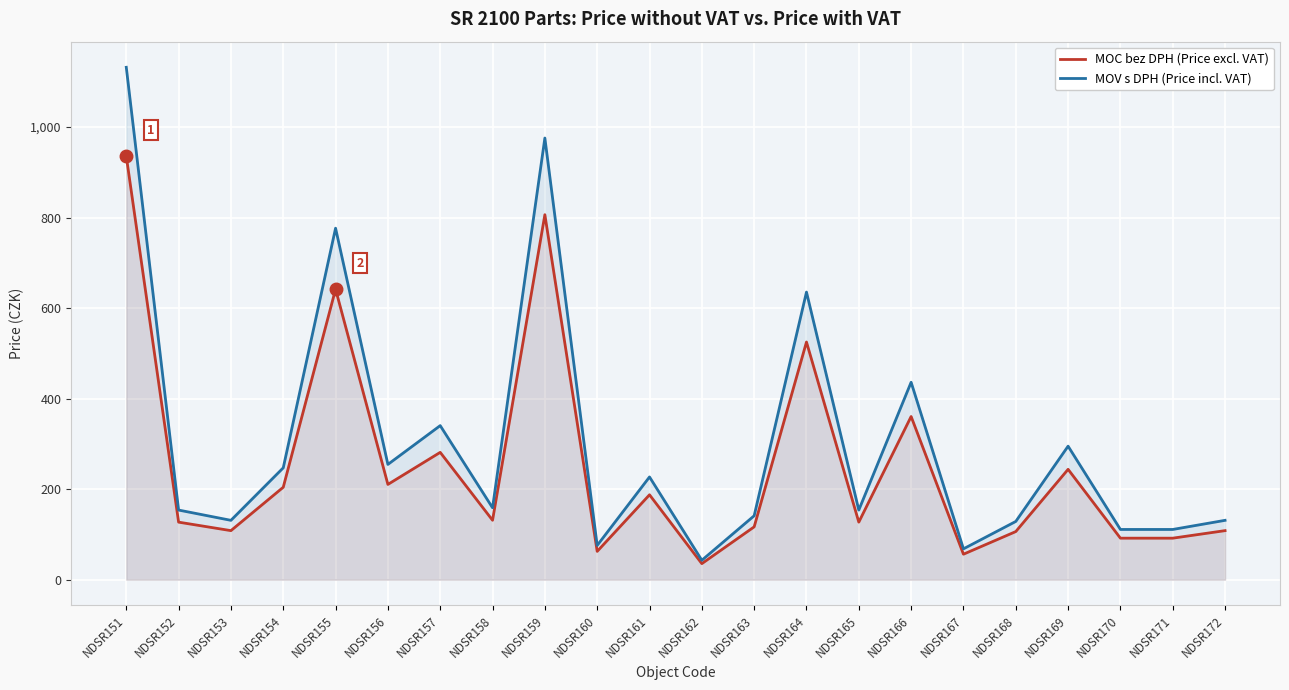

At how many categories does at least one series exceed 907?

2